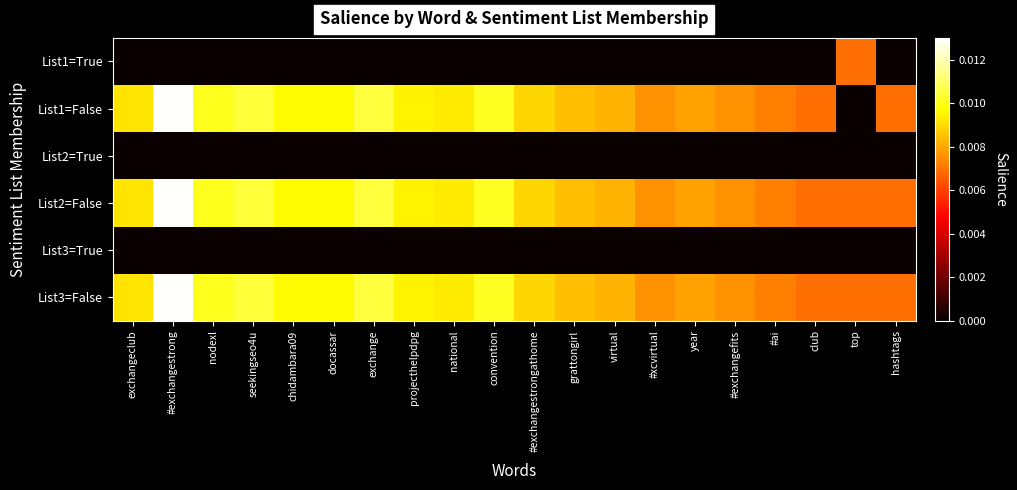

At #exchangefits, list the series in order from largest to smallest.

List1=False, List2=False, List3=False, List1=True, List2=True, List3=True